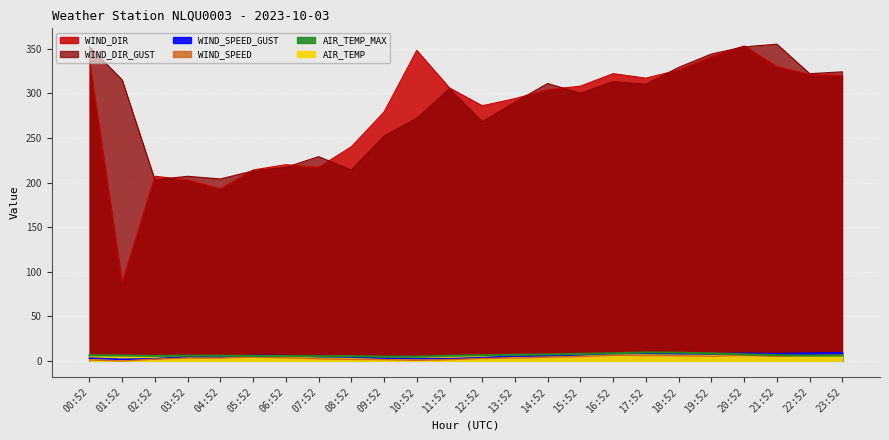

Where is WIND_DIR_GUST nearest to the value 279?

10:52